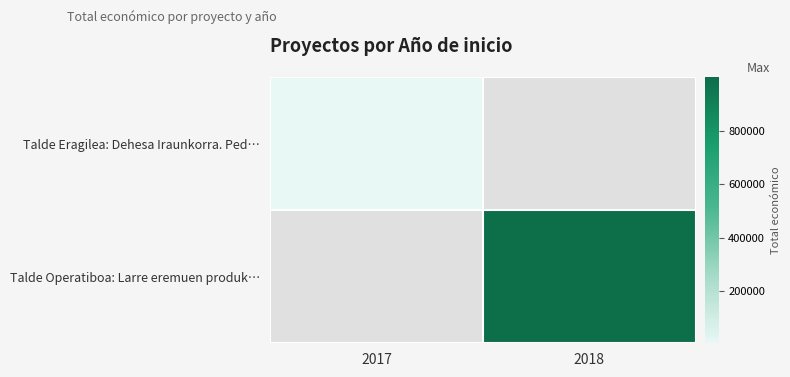

At how many categories does at least one series exceed 327965?

1